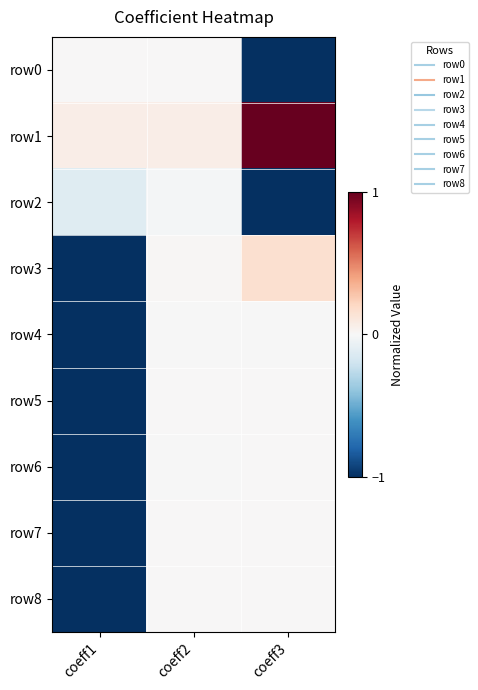

Reading right to left, list all the values displayed in this chart.

row0: coeff3=-1.0	coeff2=0.0	coeff1=0.0
row1: coeff3=1.0	coeff2=0.1	coeff1=0.1
row2: coeff3=-1.0	coeff2=-0.0	coeff1=-0.1
row3: coeff3=0.2	coeff2=0.0	coeff1=-1.0
row4: coeff3=-0.0	coeff2=-0.0	coeff1=-1.0
row5: coeff3=0.0	coeff2=0.0	coeff1=-1.0
row6: coeff3=0.0	coeff2=-0.0	coeff1=-1.0
row7: coeff3=0.0	coeff2=0.0	coeff1=-1.0
row8: coeff3=0.0	coeff2=0.0	coeff1=-1.0